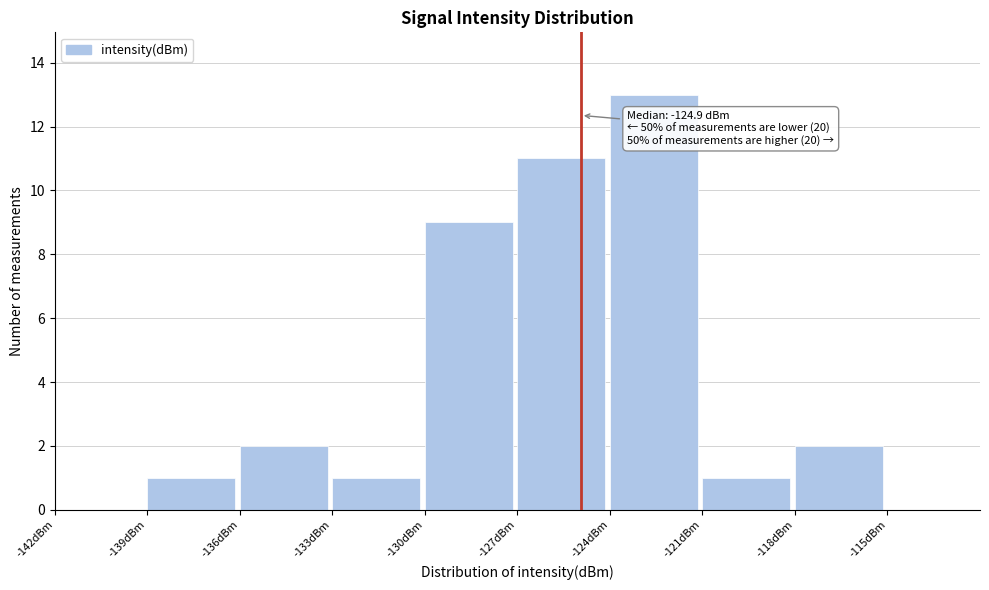

Over which range of the x-axis is the bar tallest?

-124 to -121